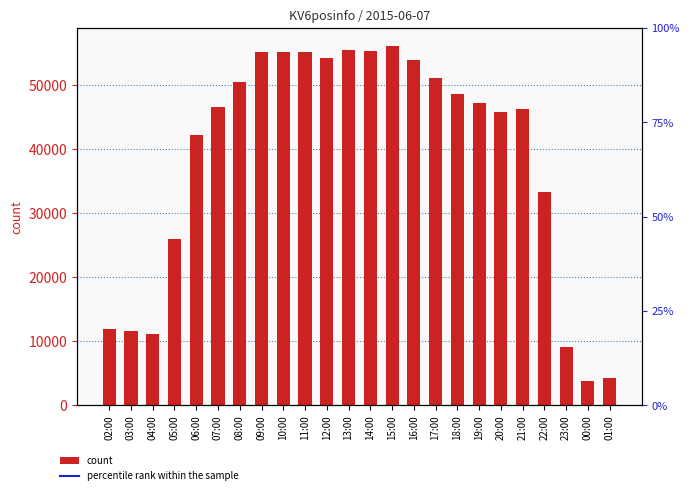

Which label corresponds to the largest value in the chart?

15:00